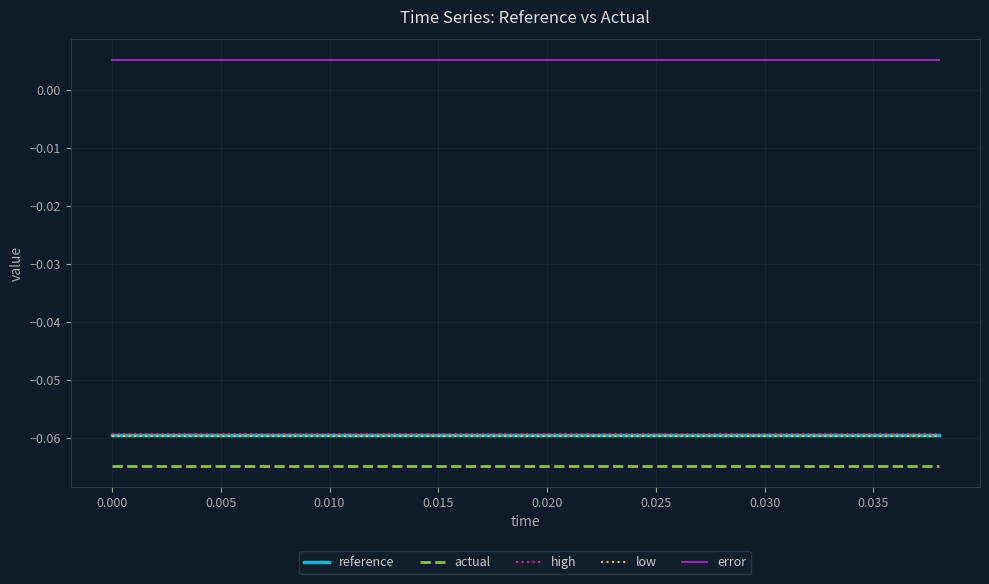

How many data points does each series have?

20